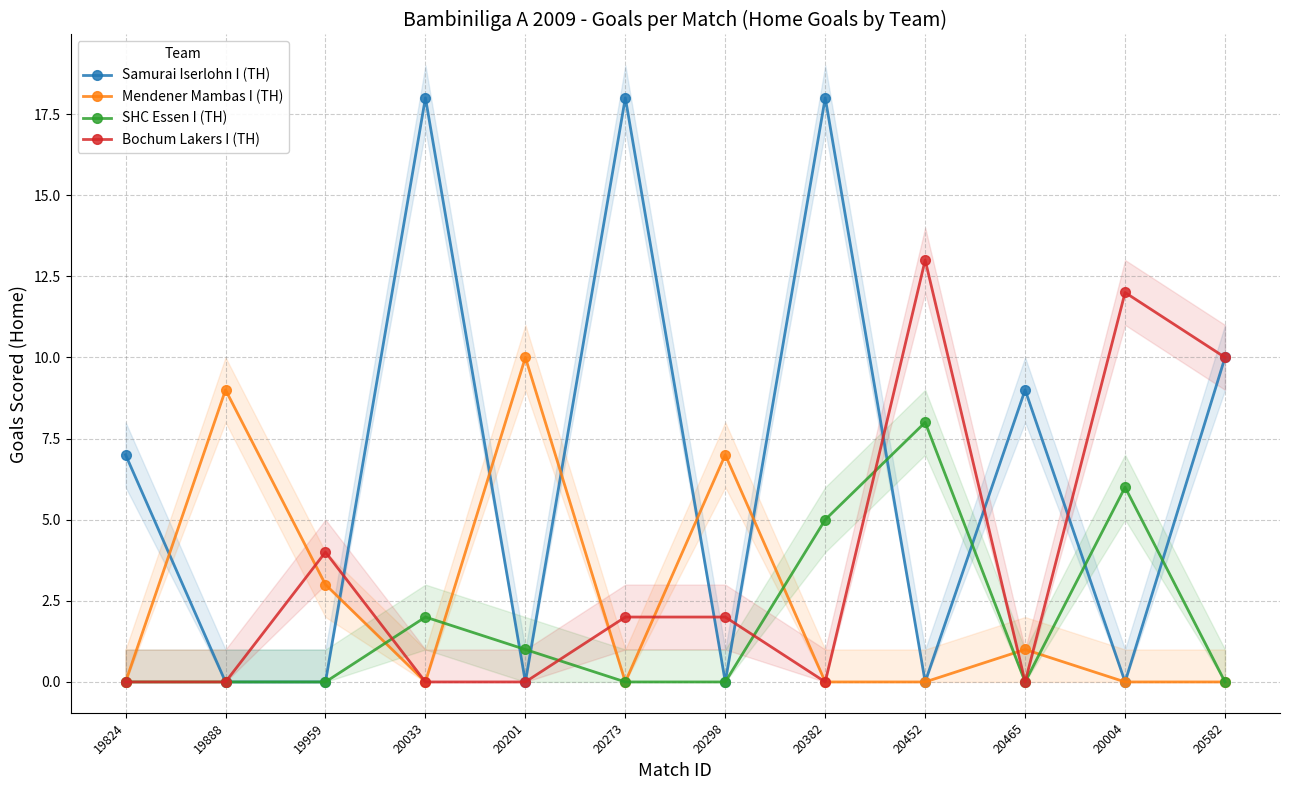

True or false: Samurai Iserlohn I (TH) has a value of 18 at 20273.

True